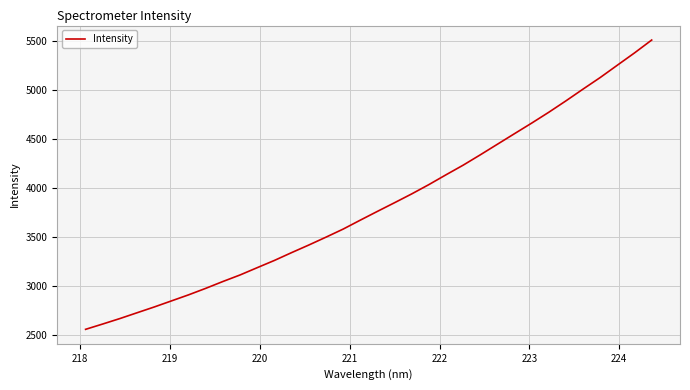

What is the smallest value displayed?

2560.4